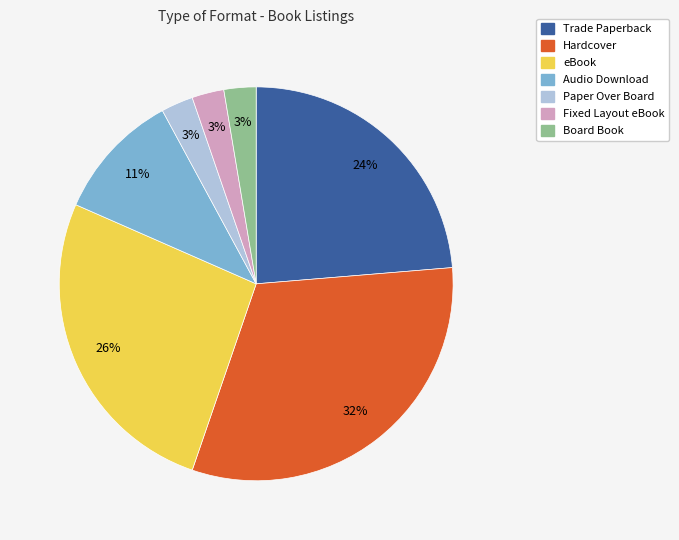

Is it true that Audio Download is 11% of the pie?

True